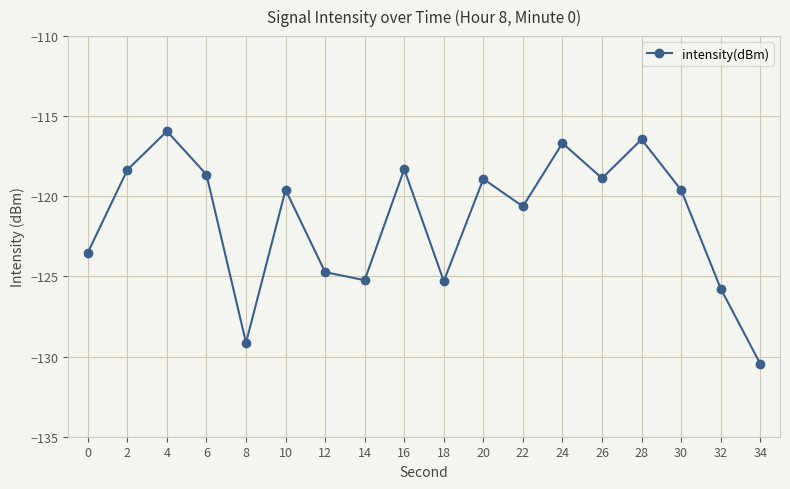

Which has a higher value, 34 or 10?

10